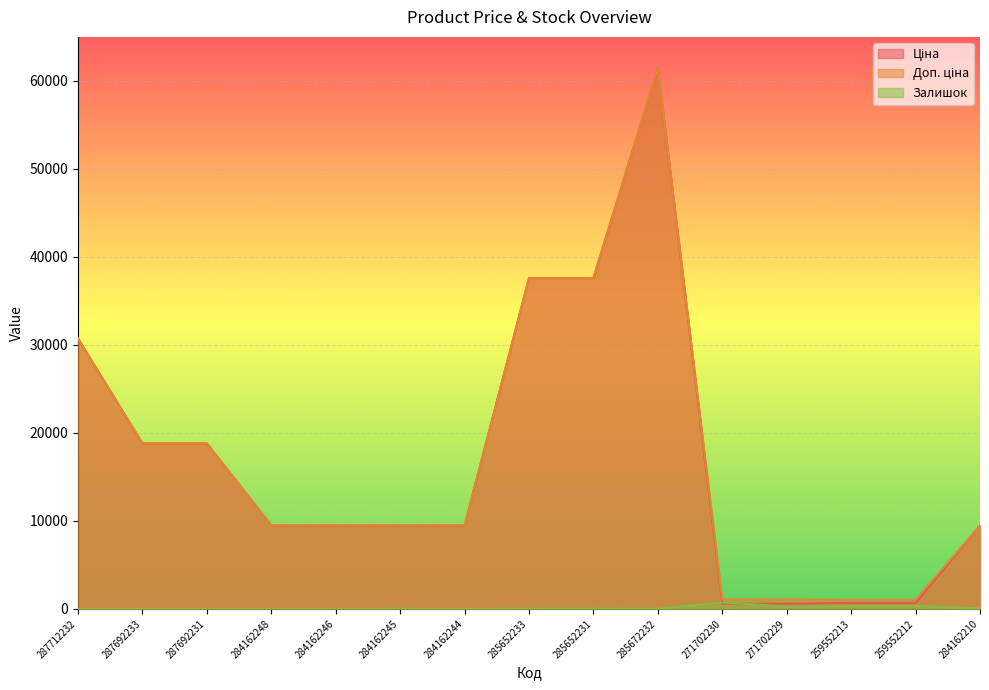

Reading left to right, what are all the values shown in this chart?

Ціна: 287712232=30717.1	287692233=18796.8	287692231=18796.8	284162248=9480.1	284162246=9480.1	284162245=9480.1	284162244=9480.1	285652233=37593.6	285652231=37593.6	285672232=61434.3	271702230=589.9	271702229=589.9	259552213=693.7	259552212=693.7	284162210=9480.1
Доп. ціна: 287712232=30717.1	287692233=18796.8	287692231=18796.8	284162248=9480.1	284162246=9480.1	284162245=9480.1	284162244=9480.1	285652233=37593.6	285652231=37593.6	285672232=61434.3	271702230=1081.7	271702229=1081.7	259552213=1024.6	259552212=1024.6	284162210=9480.1
Залишок: 287712232=0.0	287692233=0.0	287692231=0.0	284162248=0.0	284162246=0.0	284162245=8.0	284162244=0.0	285652233=13.0	285652231=23.0	285672232=16.0	271702230=736.0	271702229=273.0	259552213=331.0	259552212=334.0	284162210=56.0